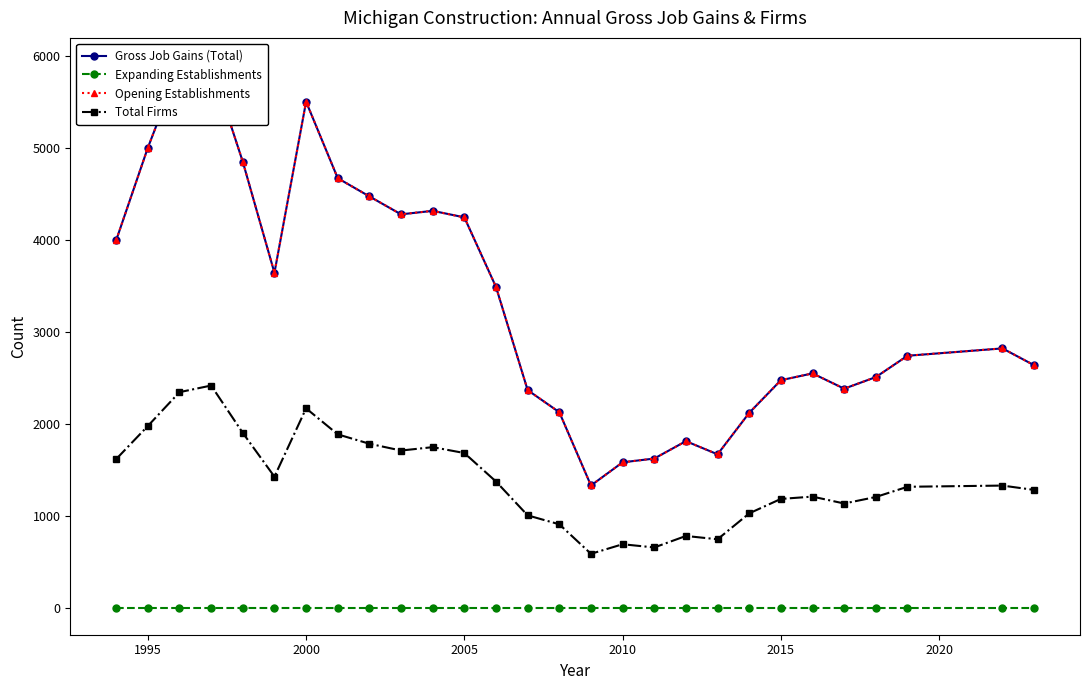

Reading right to left, extract all data points from this chart.

Gross Job Gains (Total): 2636	2819	2739	2507	2381	2547	2473	2118	1667	1810	1621	1580	1328	2125	2365	3487	4244	4315	4277	4472	4670	5502	3641	4849	5901	5893	5001	3995
Expanding Establishments: 0	0	0	0	0	0	0	0	0	0	0	0	0	0	0	0	0	0	0	0	0	0	0	0	0	0	0	0
Opening Establishments: 2636	2819	2739	2507	2381	2547	2473	2118	1667	1810	1621	1580	1328	2125	2365	3487	4244	4315	4277	4472	4670	5502	3641	4849	5901	5893	5001	3995
Total Firms: 1280	1327	1314	1203	1132	1207	1182	1025	743	779	654	689	585	906	1003	1371	1681	1745	1708	1782	1884	2167	1424	1900	2415	2343	1975	1615